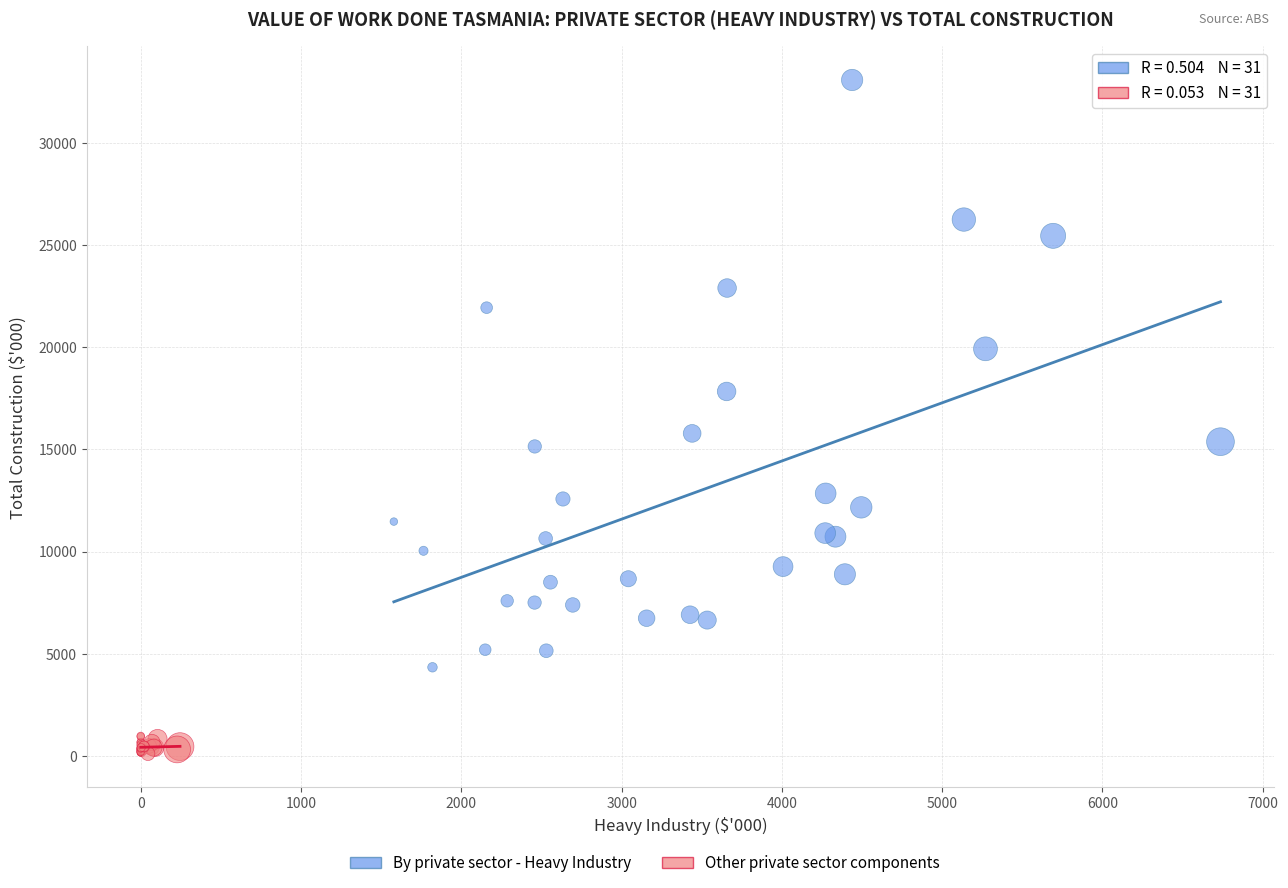

Which series has the widest spread of Y values?

By private sector - Heavy Industry